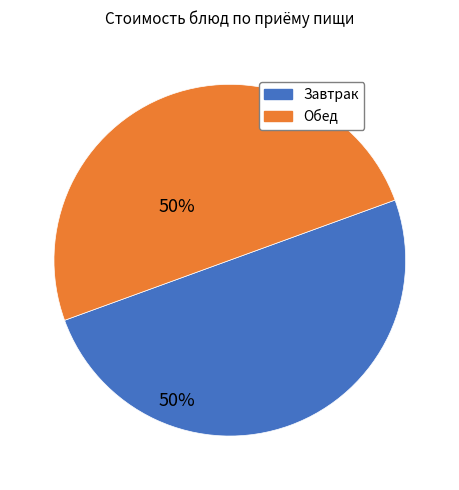

Is there a majority slice in this chart?

No